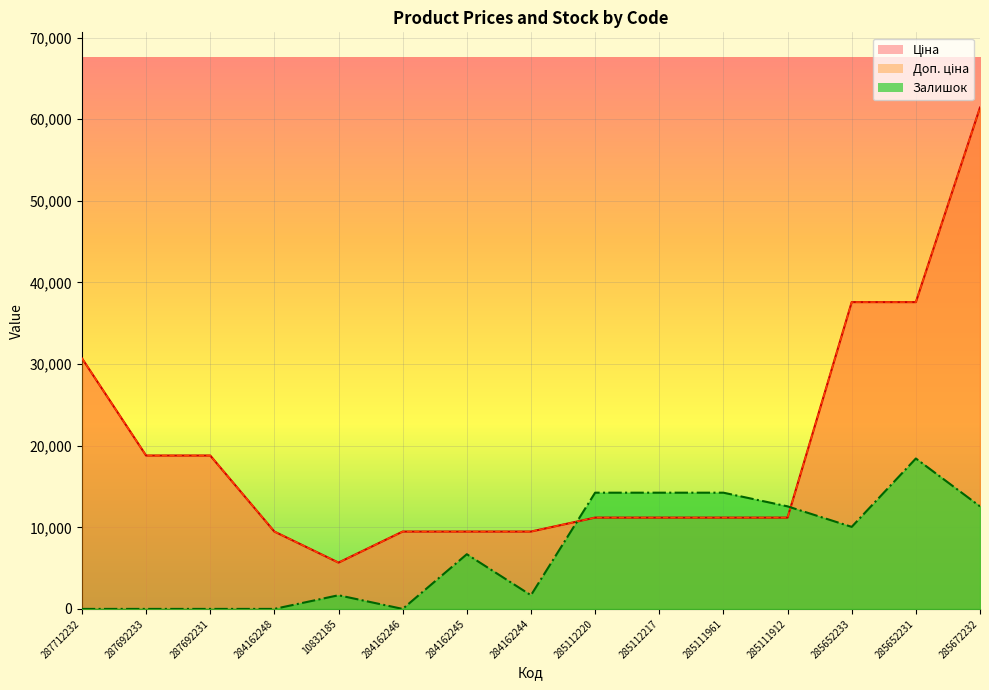

What is the average value of the Доп. ціна series?

19551.9